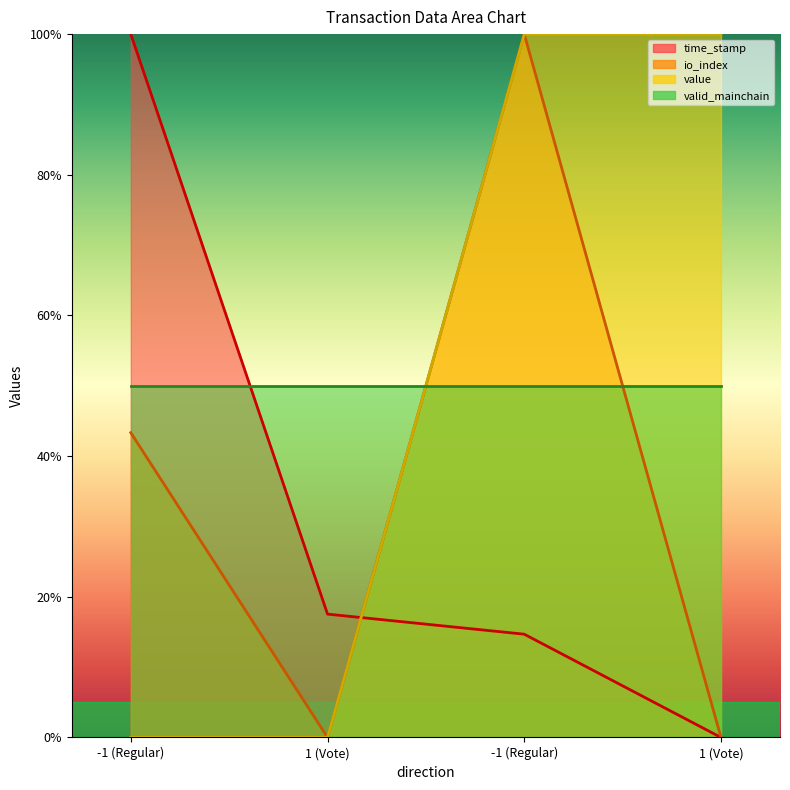

How many values in the io_index series are below 43?

2